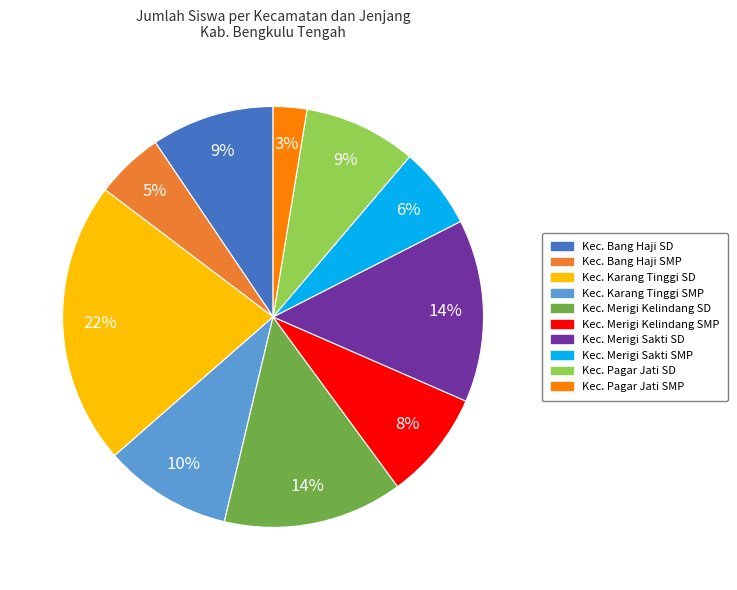

Which category has the smallest portion of the pie?

Kec. Pagar Jati SMP